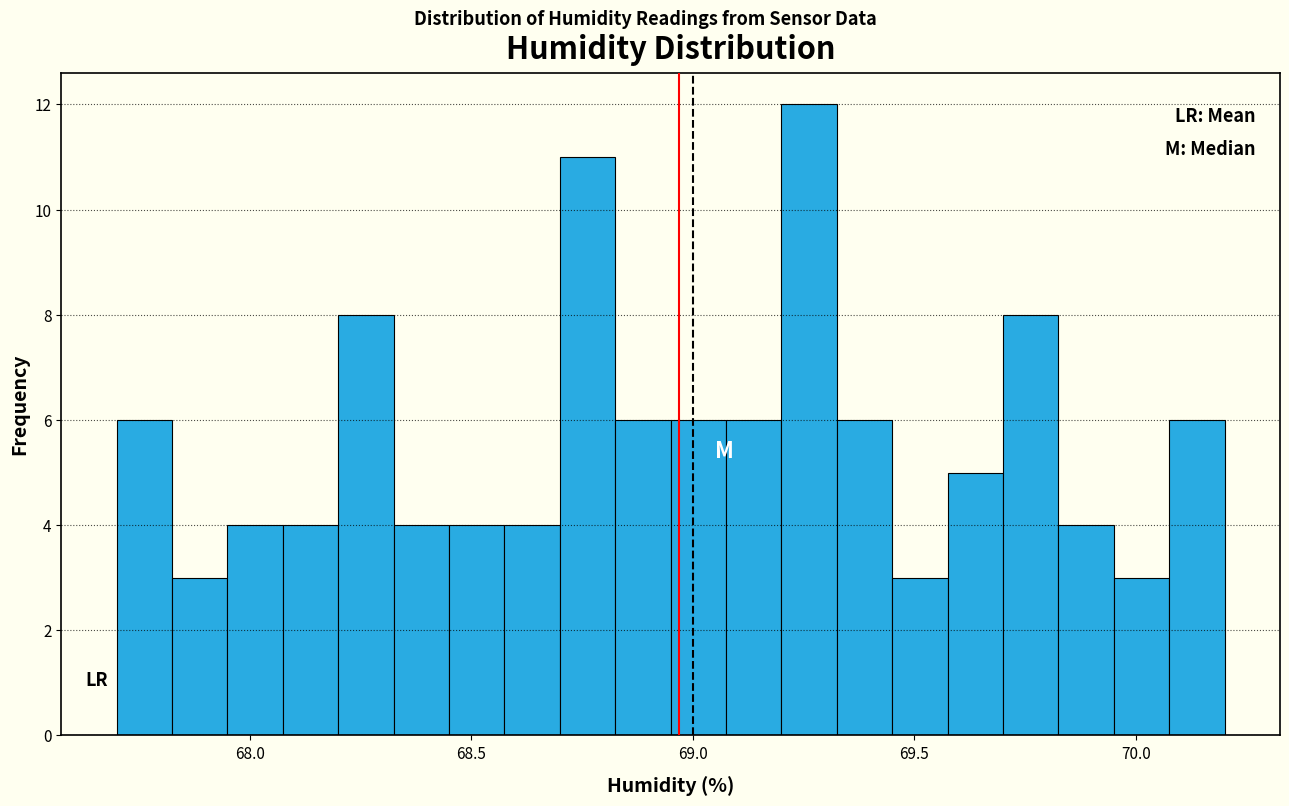

Read against the x-axis, roughly where is the centre of the tallest bar?

69.25